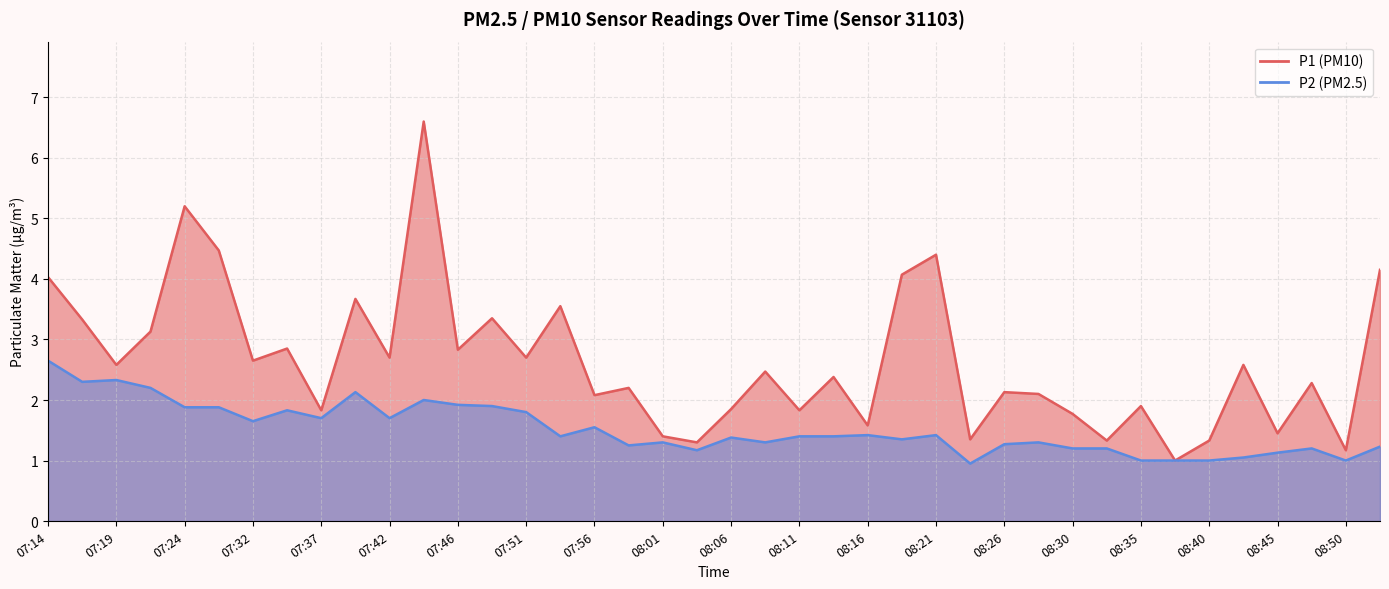

How many values in the P2 series exceed 1?

35